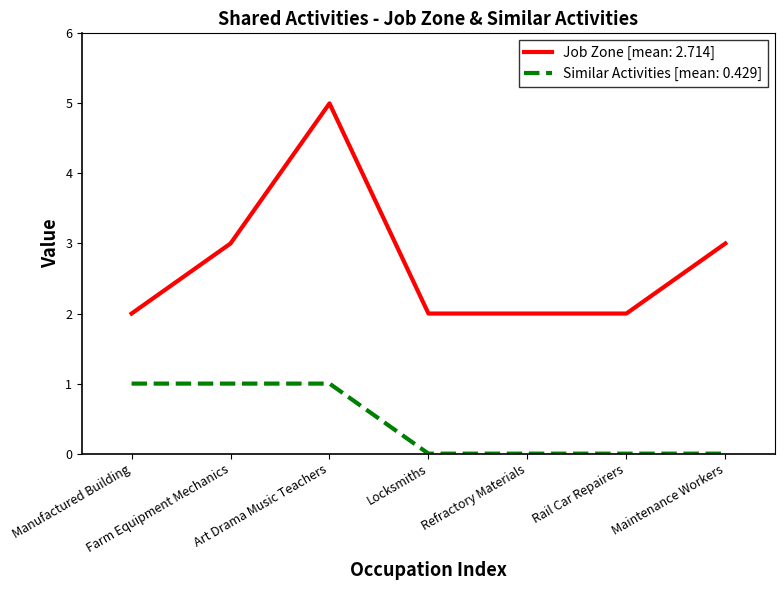

True or false: Similar Activities [mean: 0.429] and Job Zone [mean: 2.714] intersect in this chart.

False